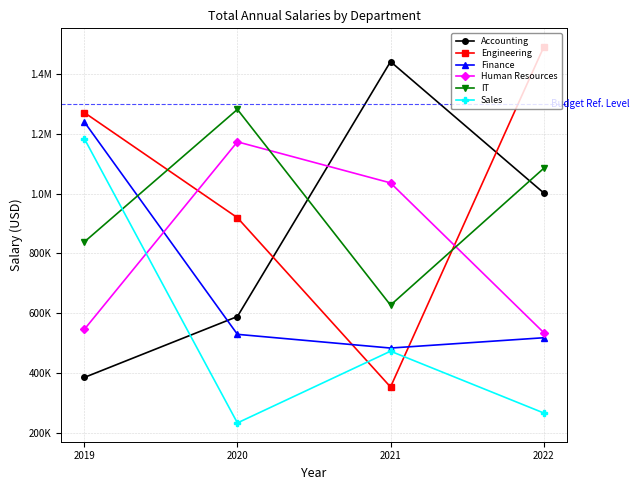

Which has a higher value, 2021 or 2022?

2021